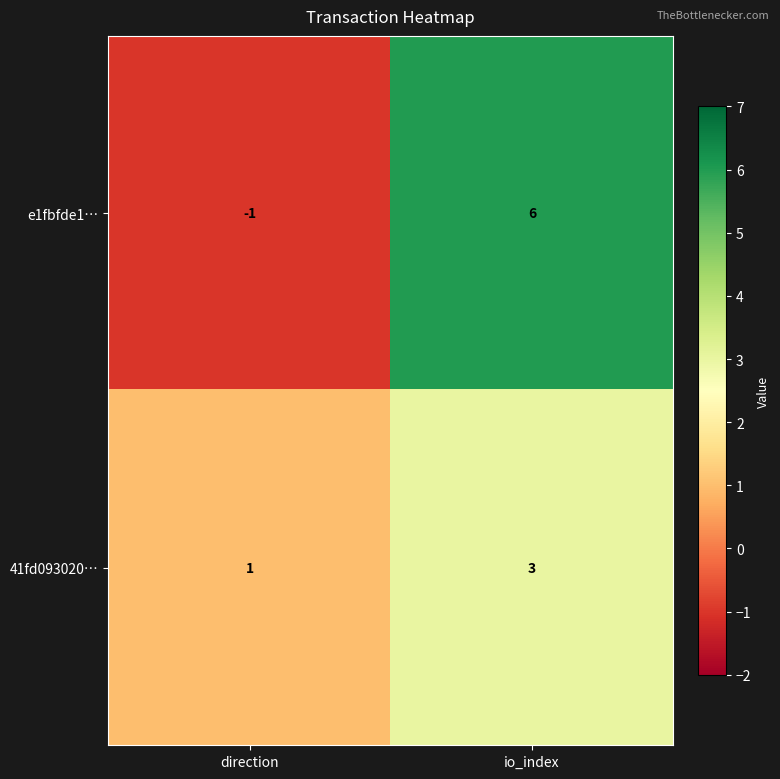

Reading left to right, extract all data points from this chart.

e1fbfde1…: -1	6
41fd093020…: 1	3